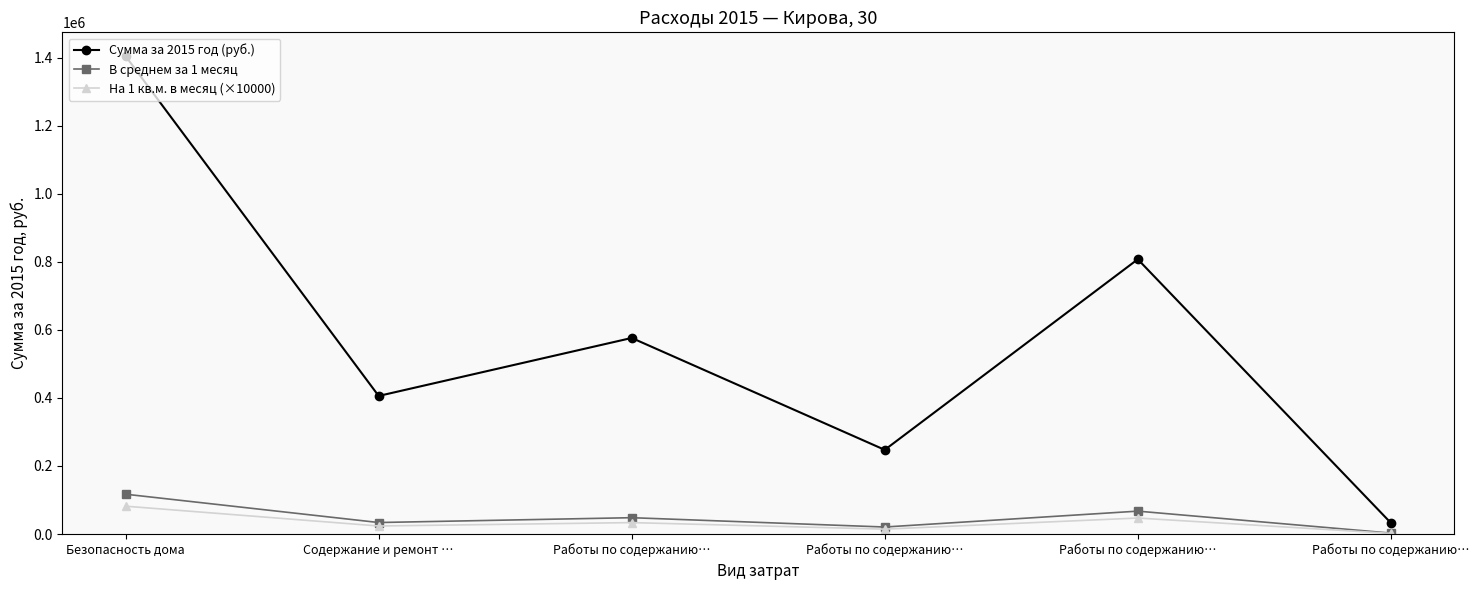

Where is Сумма за 2015 год (руб.) nearest to the value 718412?

Работы по содержанию…